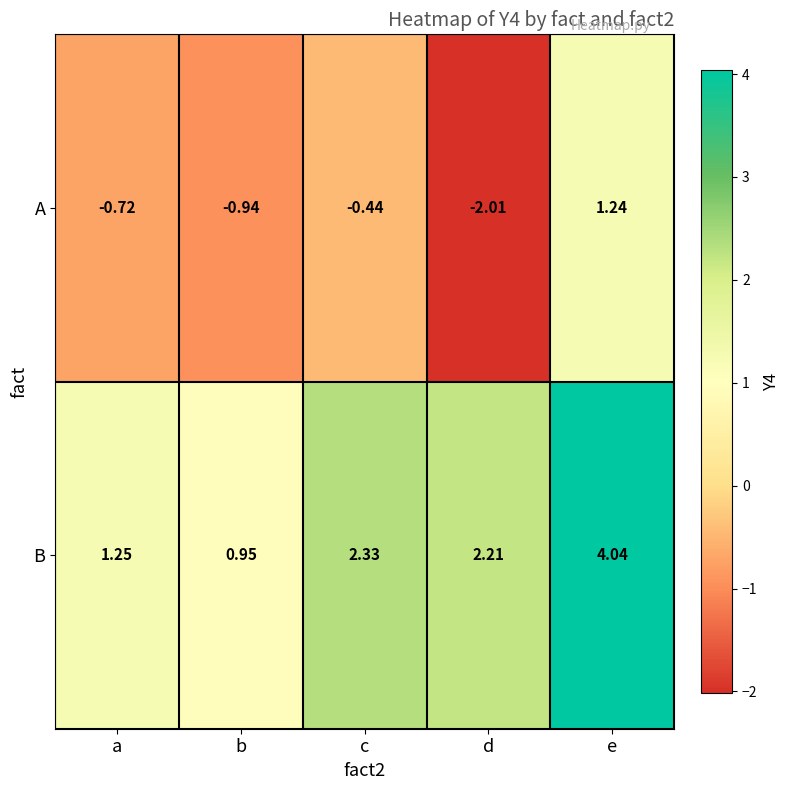

How many data points does each series have?

5